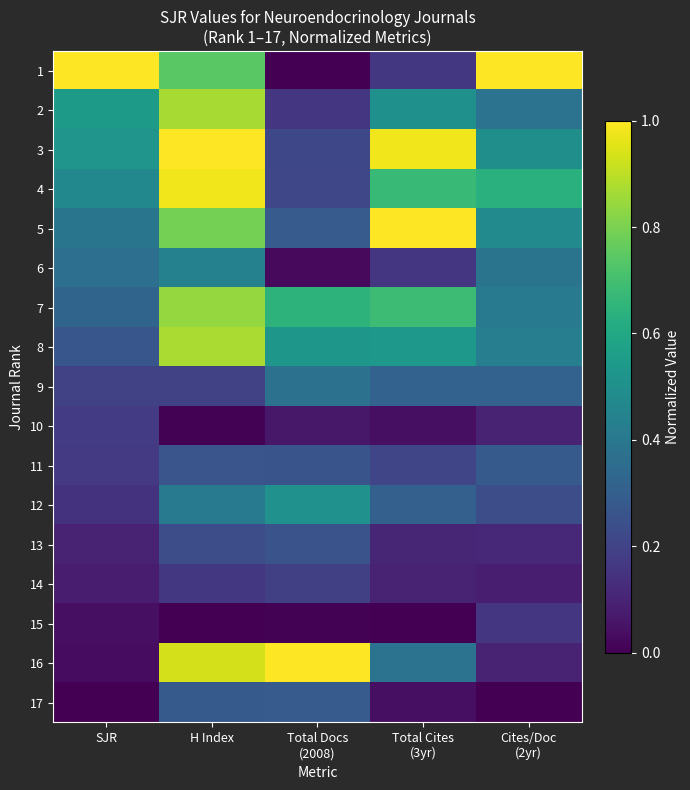

Rank the series by their maximum value, from highest to lowest.

1, 3, 5, 16, 4, 8, 2, 7, 12, 6, 9, 17, 11, 13, 14, 10, 15